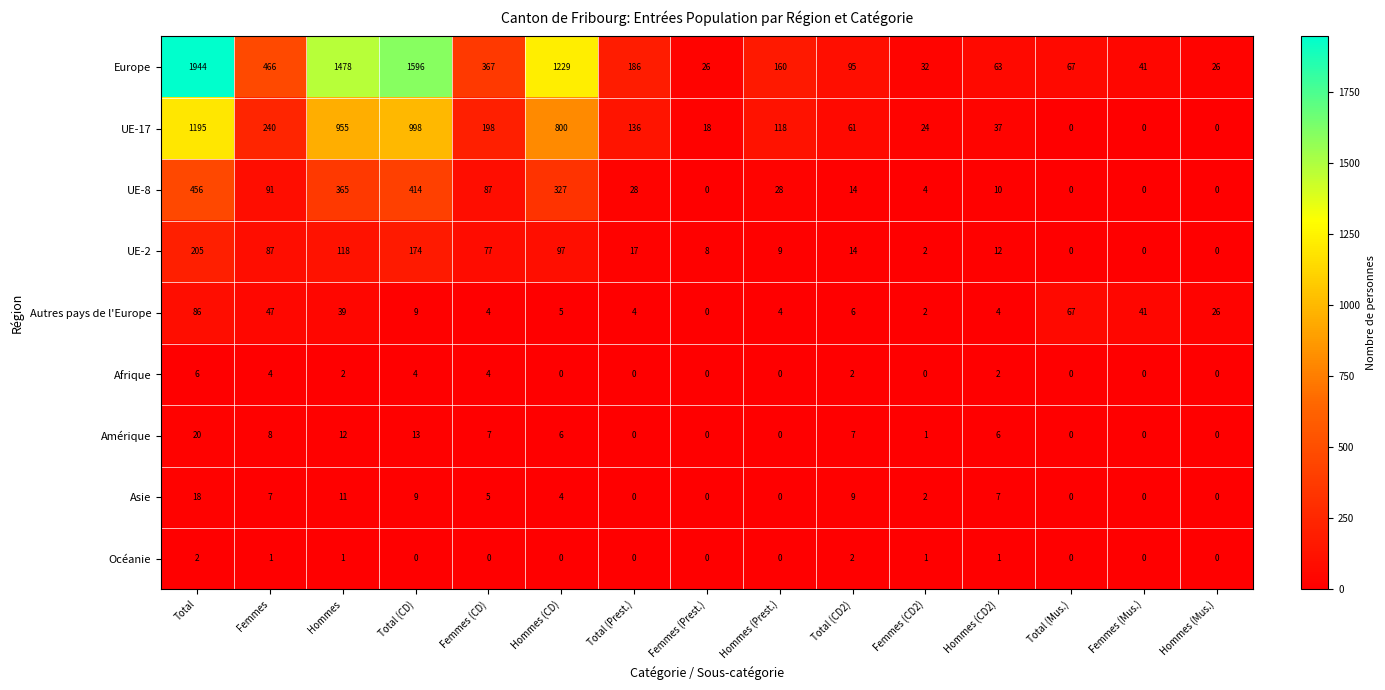

How many series are shown in this chart?

9